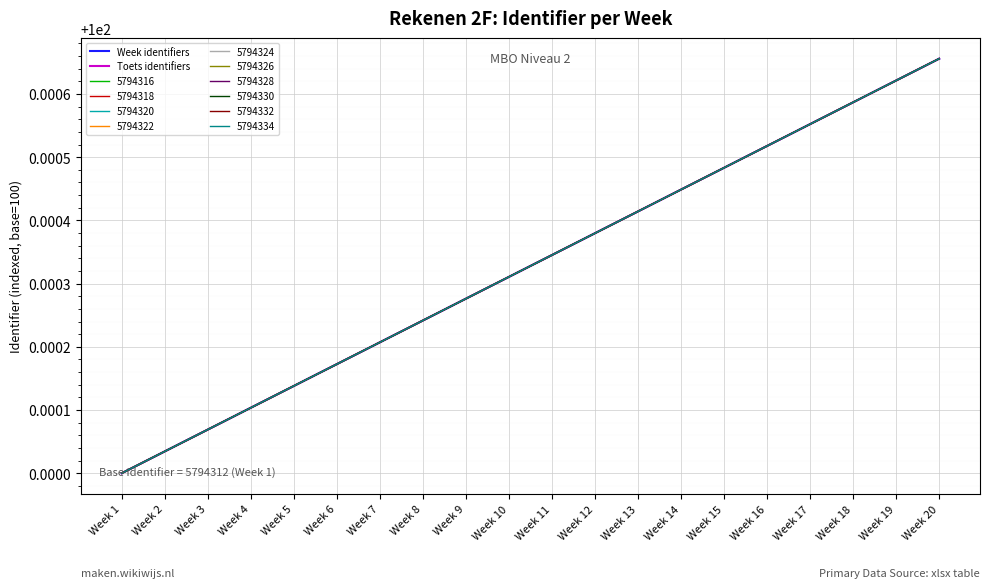

At which category is the sum across all series the highest?

Week 20